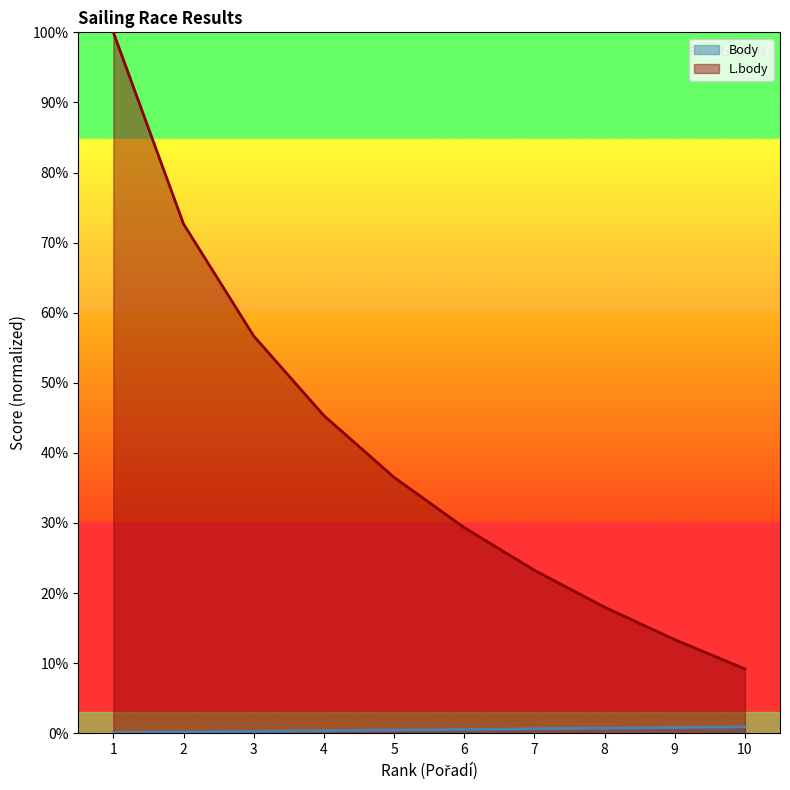

How many lines are shown in the chart?

2